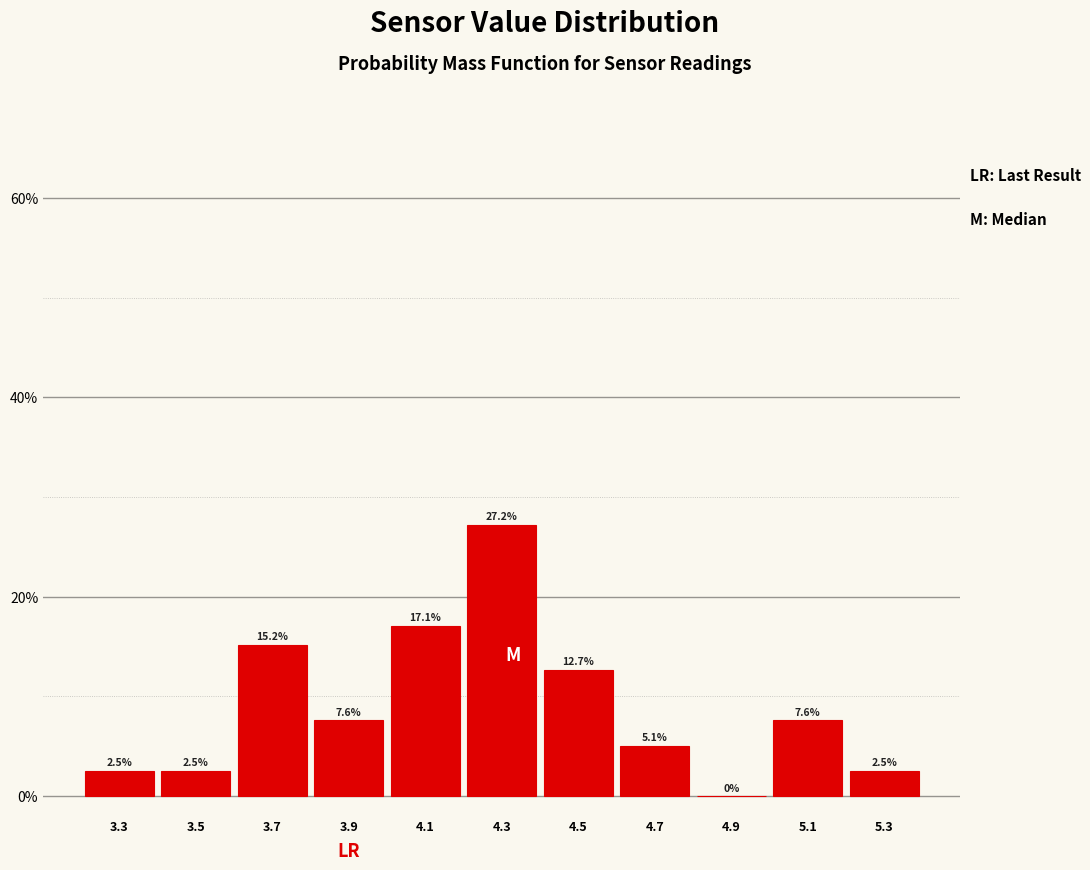

Reading left to right, list every bar in this chart as the range it spans on the x-axis followed by its height.

3.2 to 3.4: 2.5
3.4 to 3.6: 2.5
3.6 to 3.8: 15.2
3.8 to 4.0: 7.6
4.0 to 4.2: 17.1
4.2 to 4.4: 27.2
4.4 to 4.6: 12.7
4.6 to 4.8: 5.1
4.8 to 5.0: 0.0
5.0 to 5.2: 7.6
5.2 to 5.4: 2.5